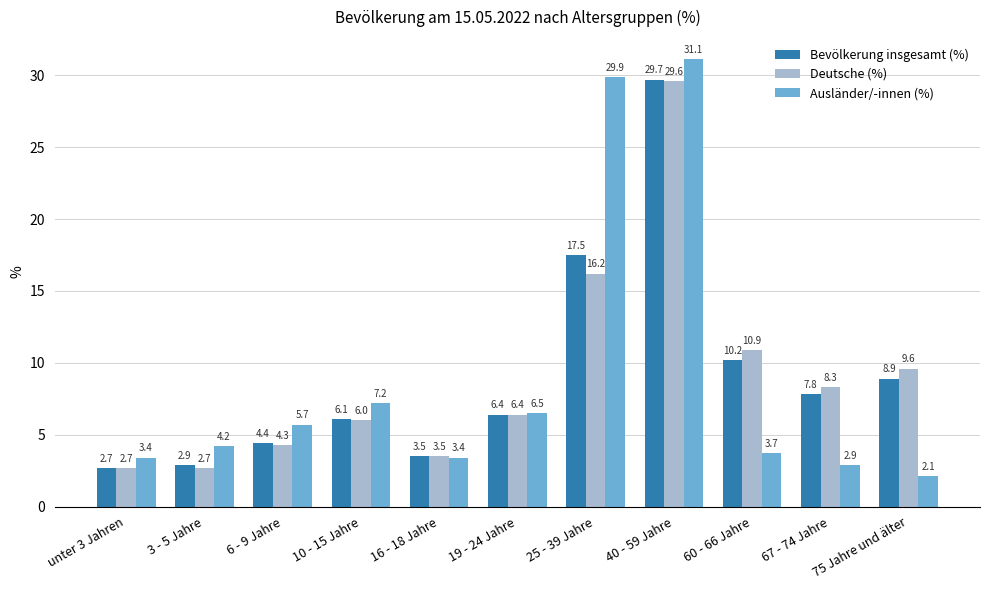

Is it true that Ausländer/-innen (%) equals 4.5 at 67 - 74 Jahre?

False